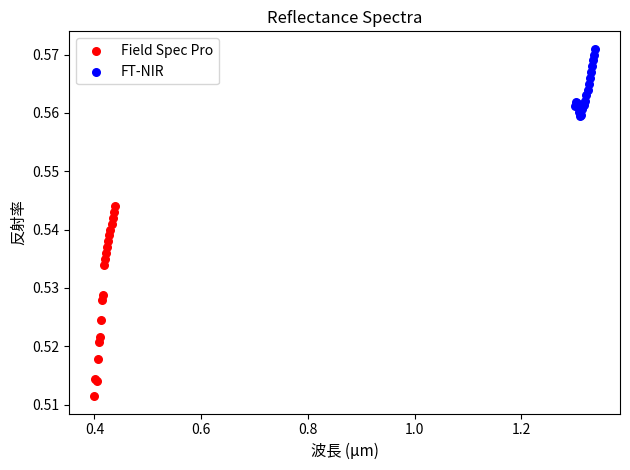

What are all the series names shown in the legend?

Field Spec Pro, FT-NIR